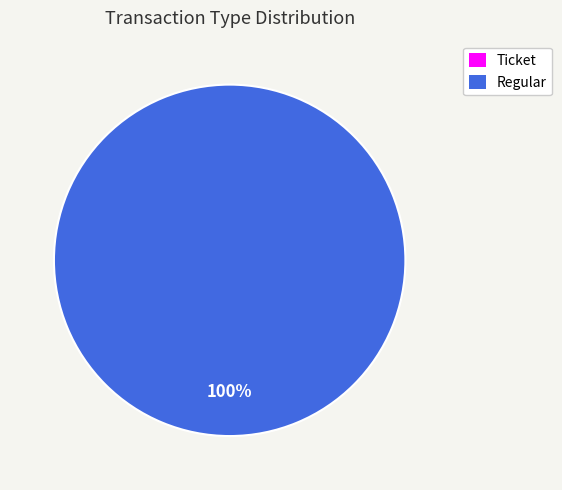

To the nearest percent, what is the combined percentage of Regular and Ticket?

100%